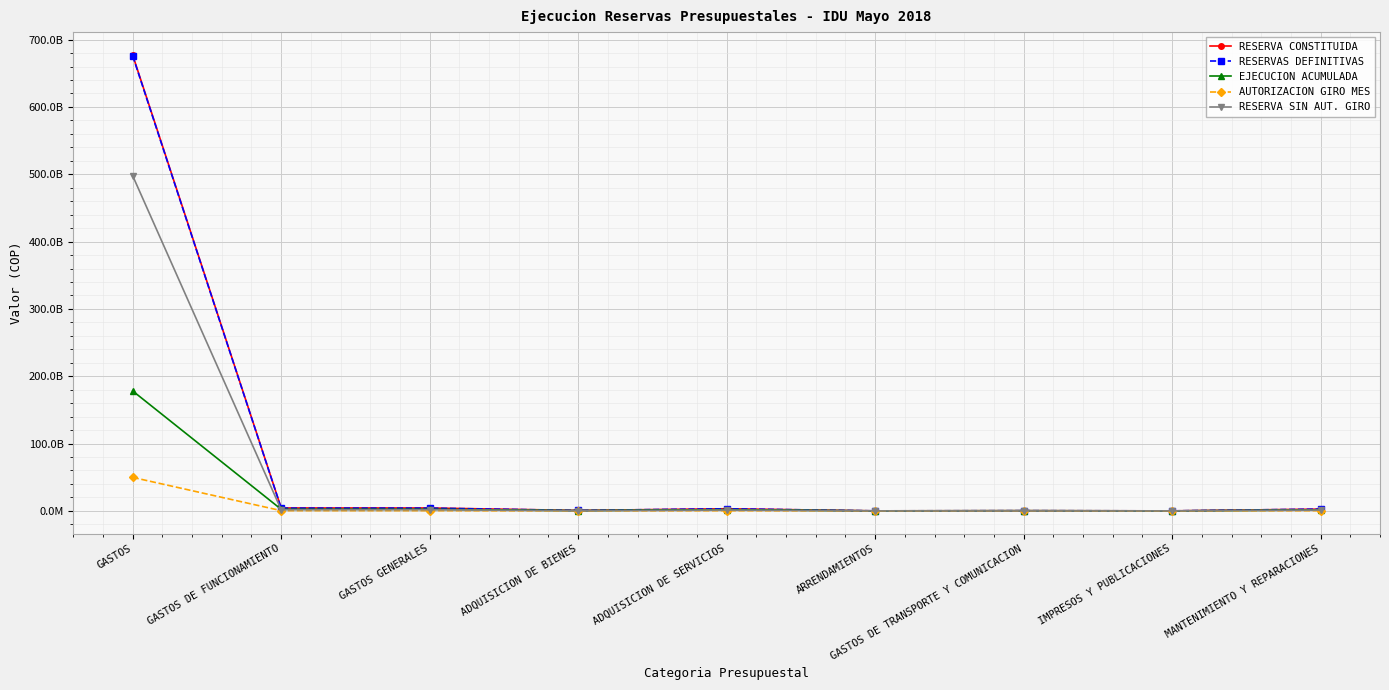

Rank the series at ADQUISICION DE BIENES from lowest to highest value.

AUTORIZACION GIRO MES, RESERVA SIN AUT. GIRO, EJECUCION ACUMULADA, RESERVAS DEFINITIVAS, RESERVA CONSTITUIDA